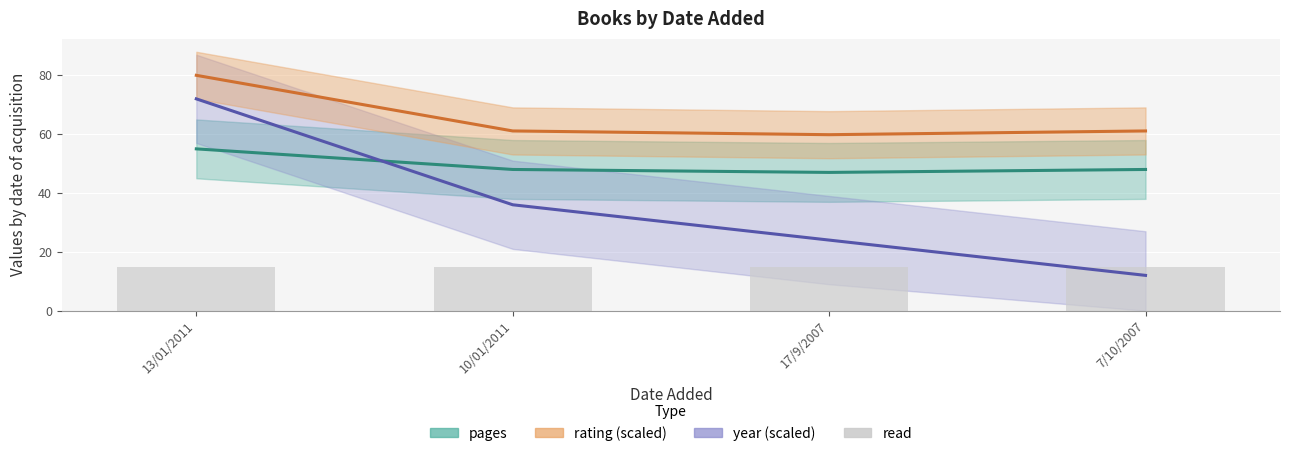

What is the highest value of the year (scaled) series?

72.0